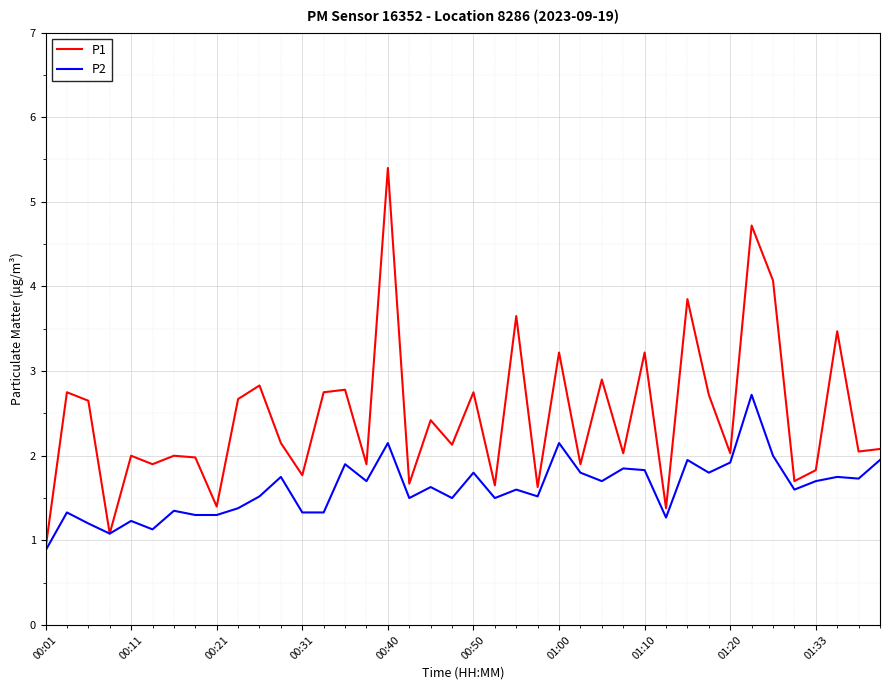

Is this an area chart (filled region under the line)?

No